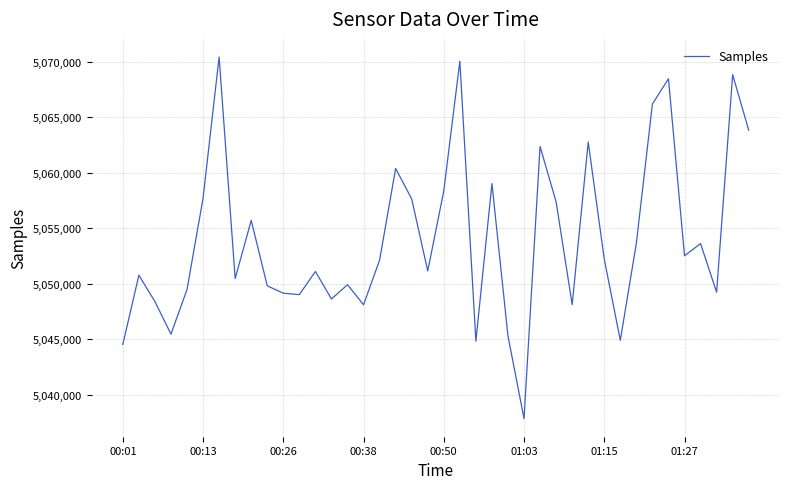

What is the greatest value displayed?

5070409